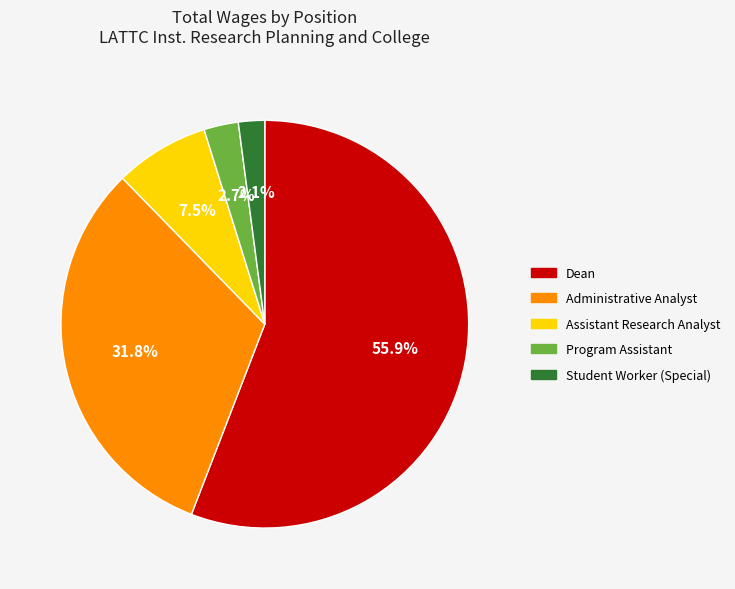

What is the smallest slice in the pie chart?

Student Worker (Special)